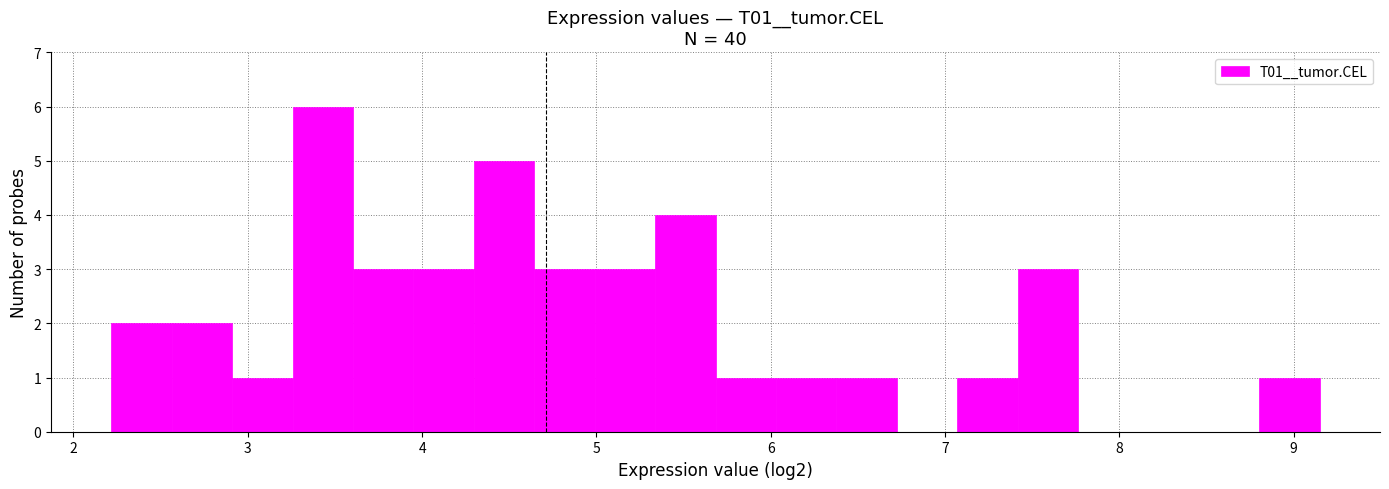

Read against the x-axis, roughly where is the centre of the tallest bar?

3.4